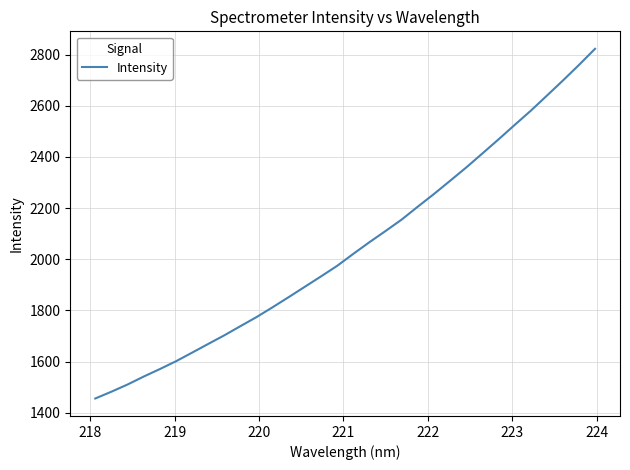

How many lines are shown in the chart?

1